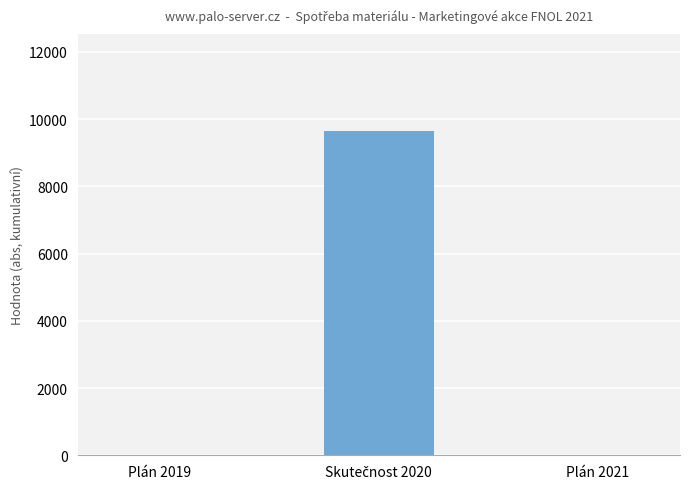

Reading left to right, what are all the values shown in this chart?

0.0	9641.5	0.0